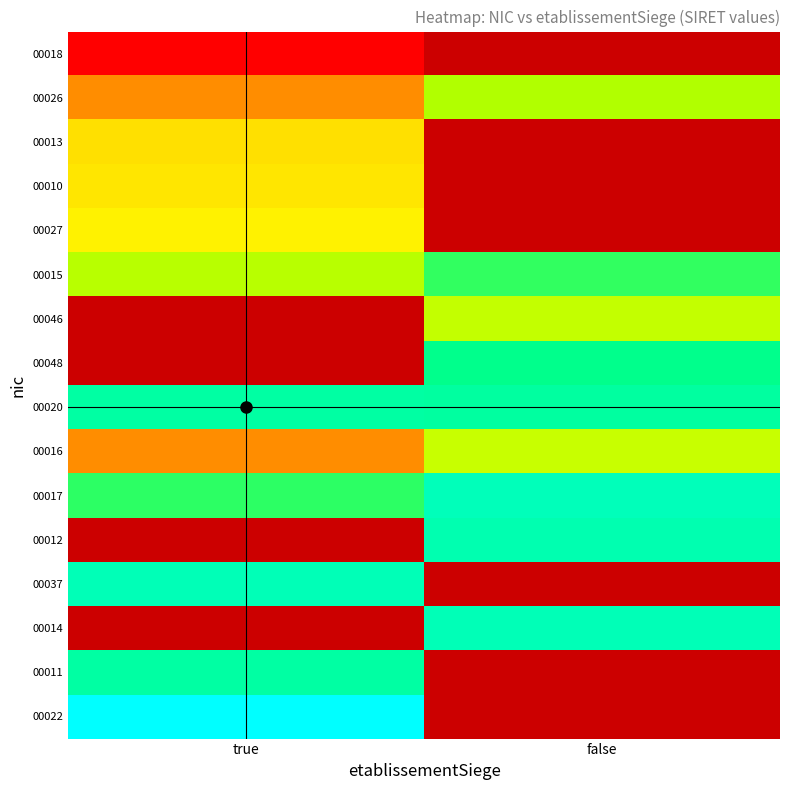

Rank the series by their average value, from highest to lowest.

00018, 00026, 00013, 00010, 00027, 00015, 00046, 00048, 00020, 00017, 00012, 00037, 00014, 00011, 00022, 00016